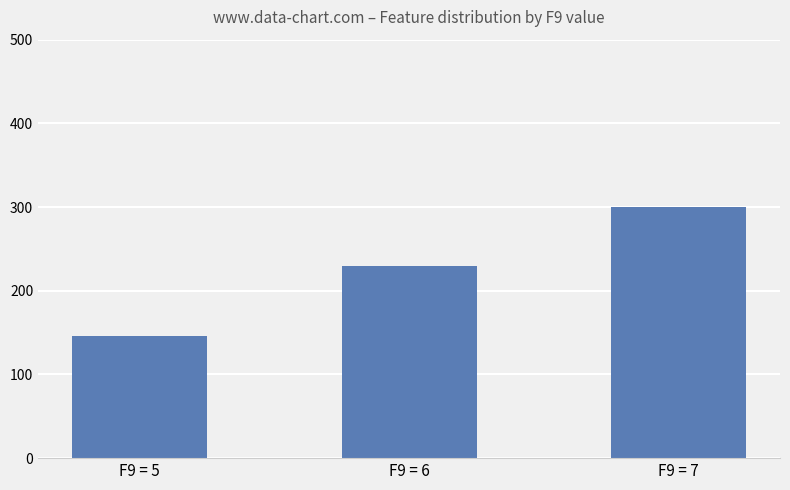

What is the value of the 2nd bar from the left?

229